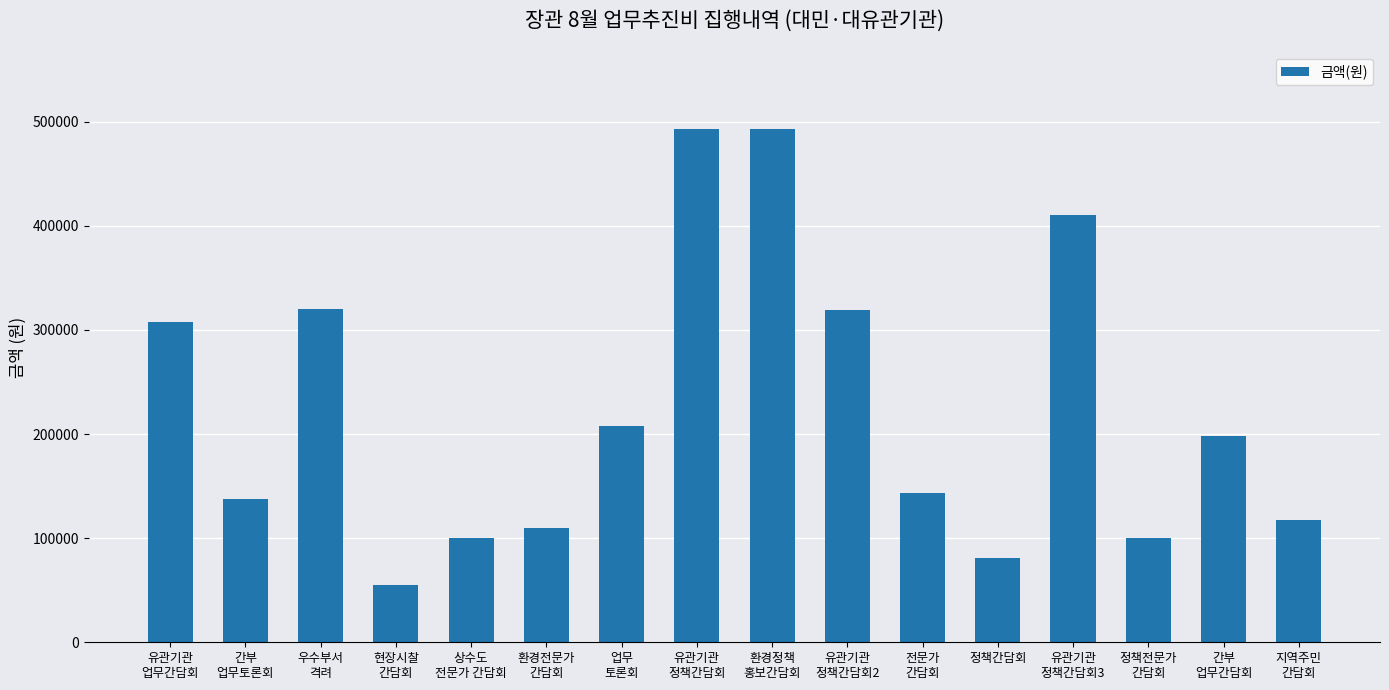

What is the minimum value shown in the chart?

55000